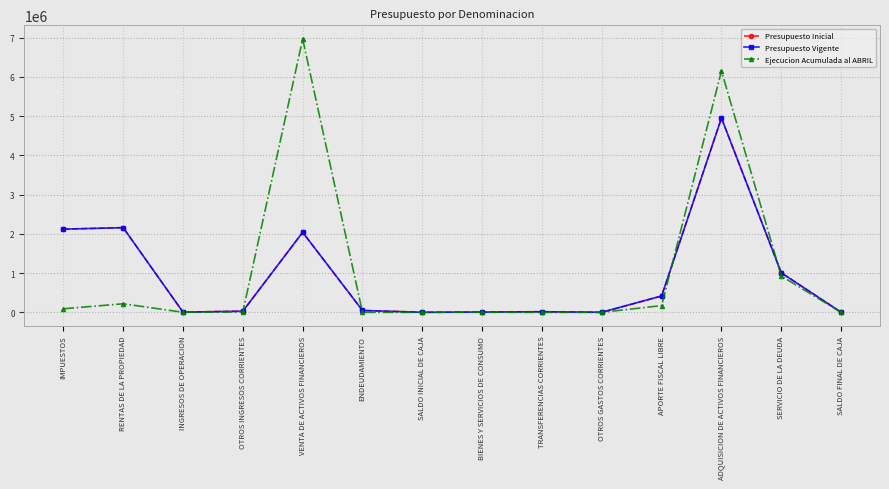

Is the value of Ejecucion Acumulada al ABRIL at SERVICIO DE LA DEUDA greater than the value of Presupuesto Inicial at ADQUISICION DE ACTIVOS FINANCIEROS?

No